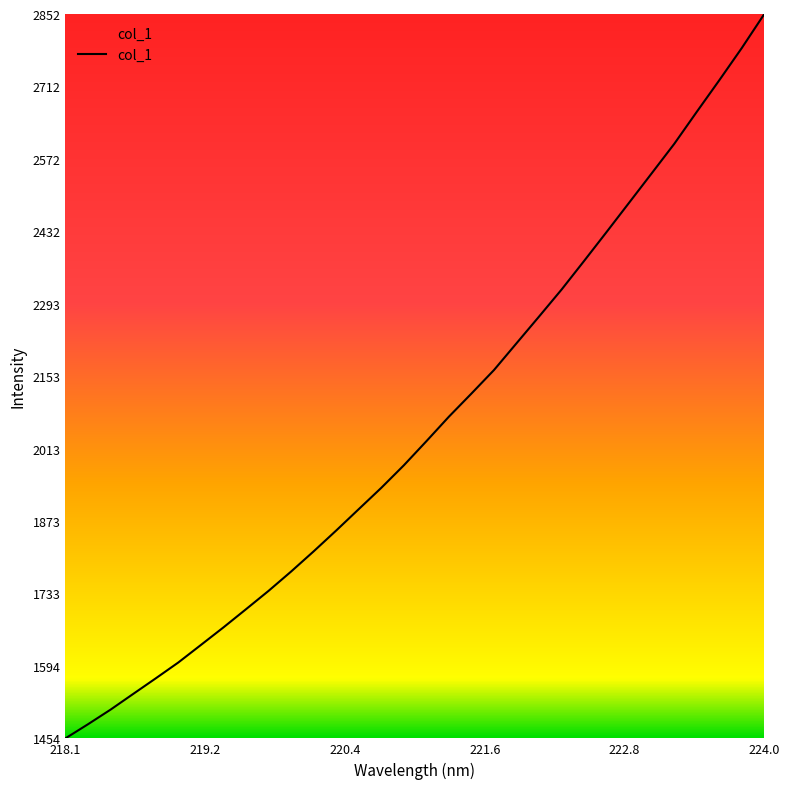

What is the smallest value displayed?

1453.7